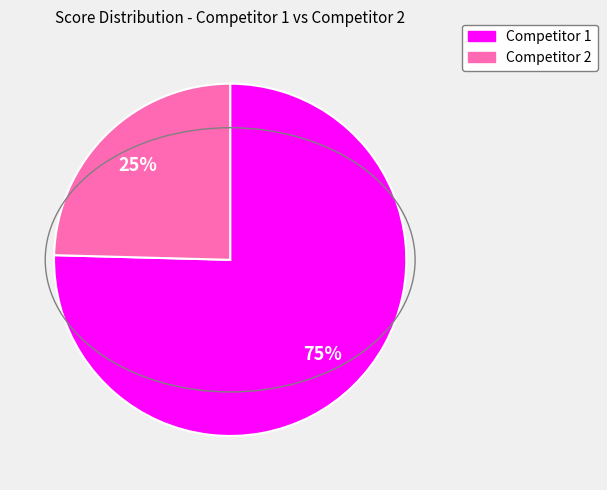

Does any single category account for the majority?

Yes